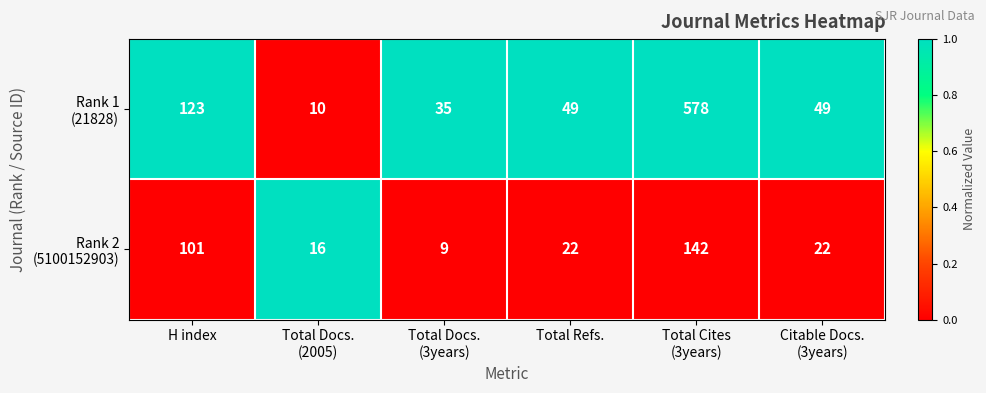

What is the difference between the highest and lowest values at Total Refs.?

27